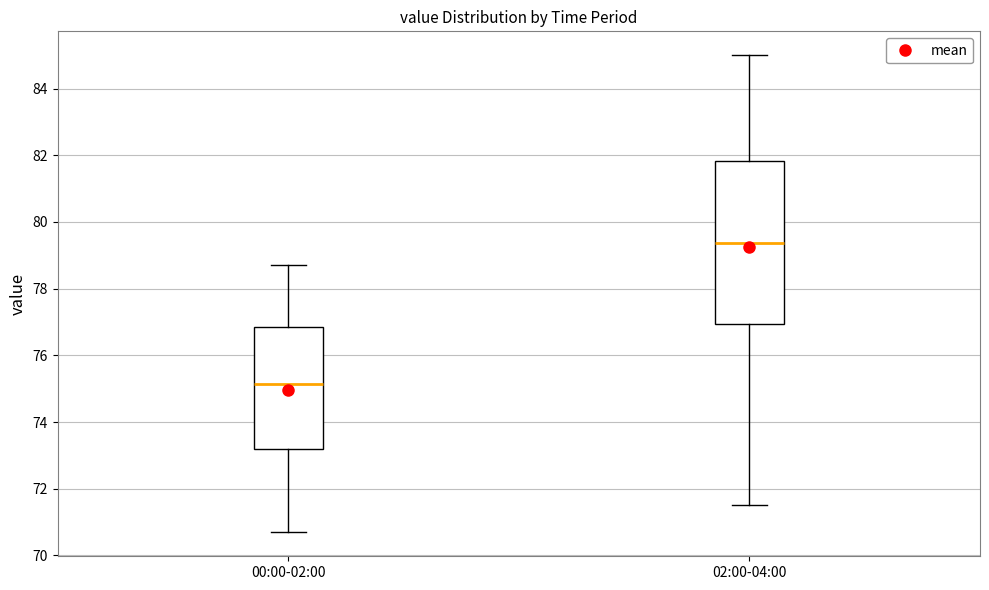

Comparing the boxes themselves (not the whiskers), which one is the tallest?

02:00-04:00